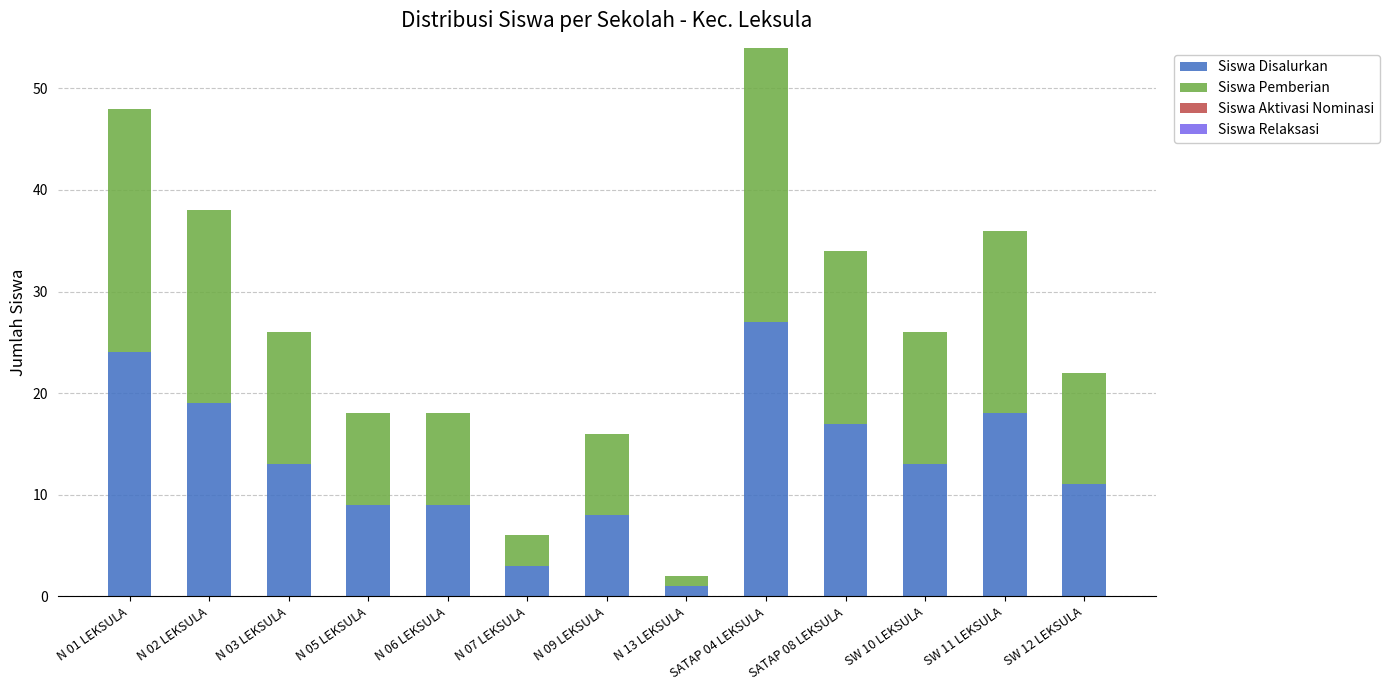

What is the total value across all series at N 02 LEKSULA?

38